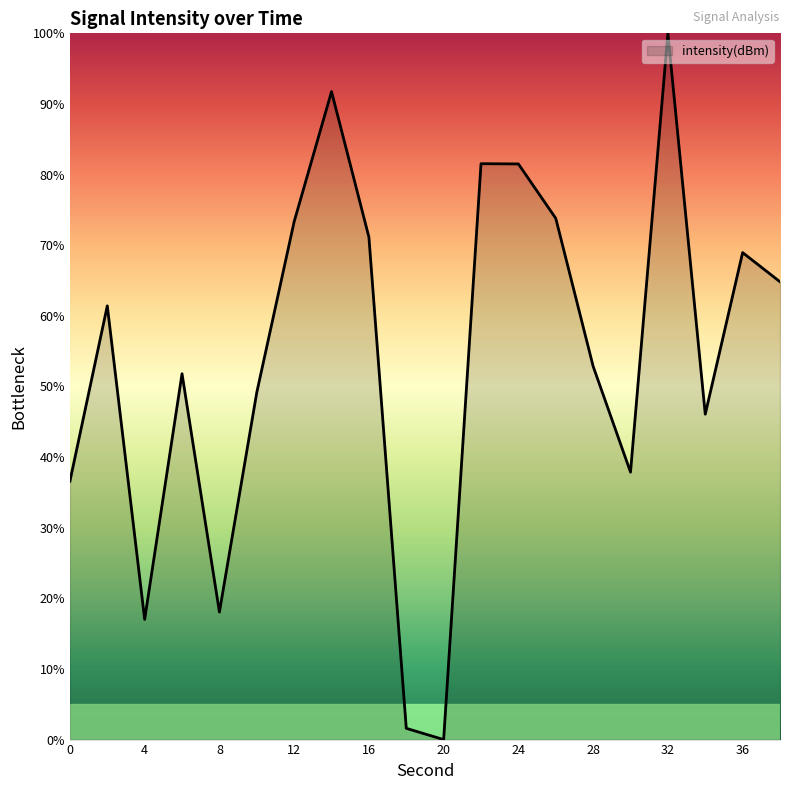

What is the difference between the second highest and minimum values?

91.8